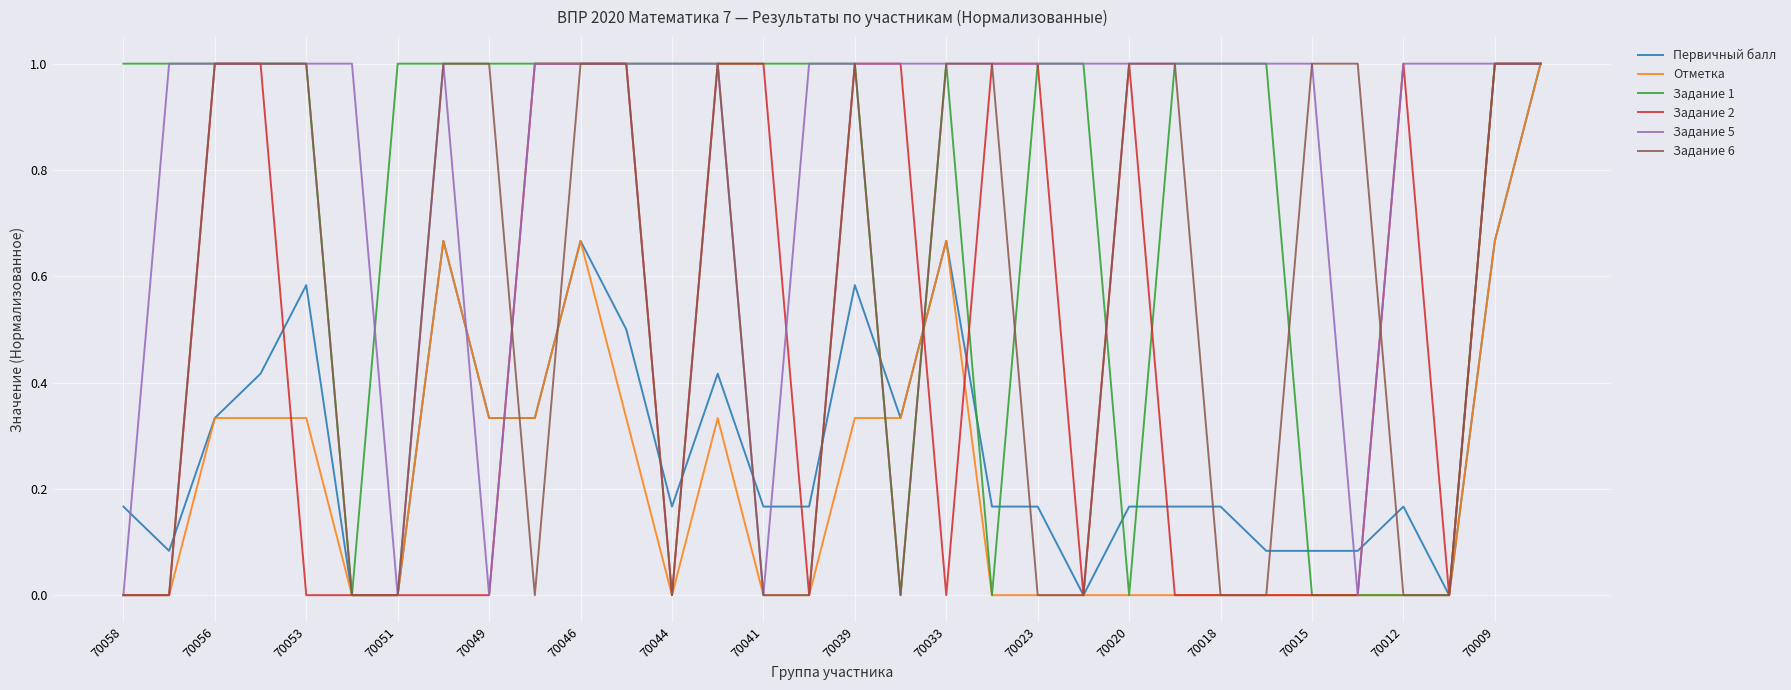

What is the highest value of the Задание 6 series?

1.0